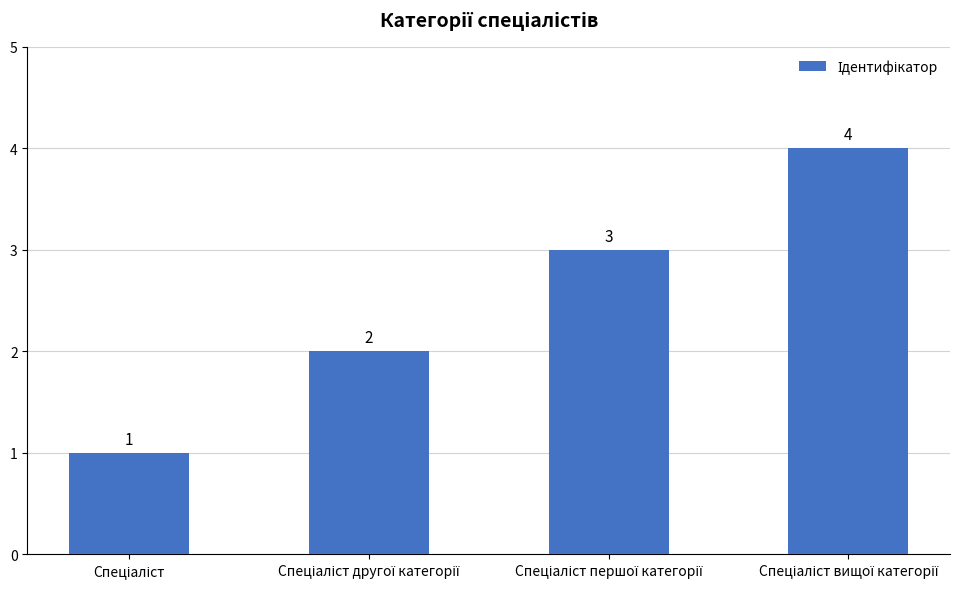

What is the difference between the maximum and minimum values?

3